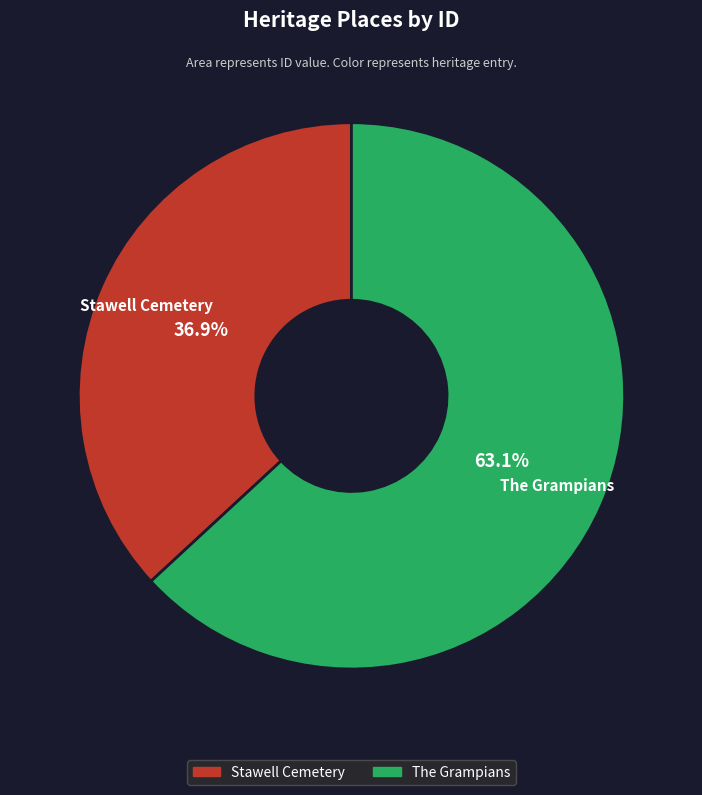

What percentage do Stawell Cemetery and The Grampians together represent?

100.0%